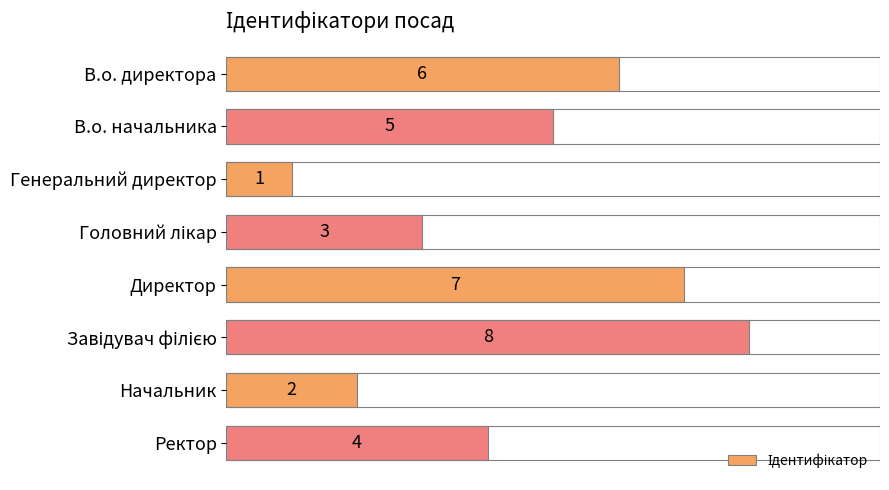

What is the label of the 6th bar from the bottom?

Генеральний директор